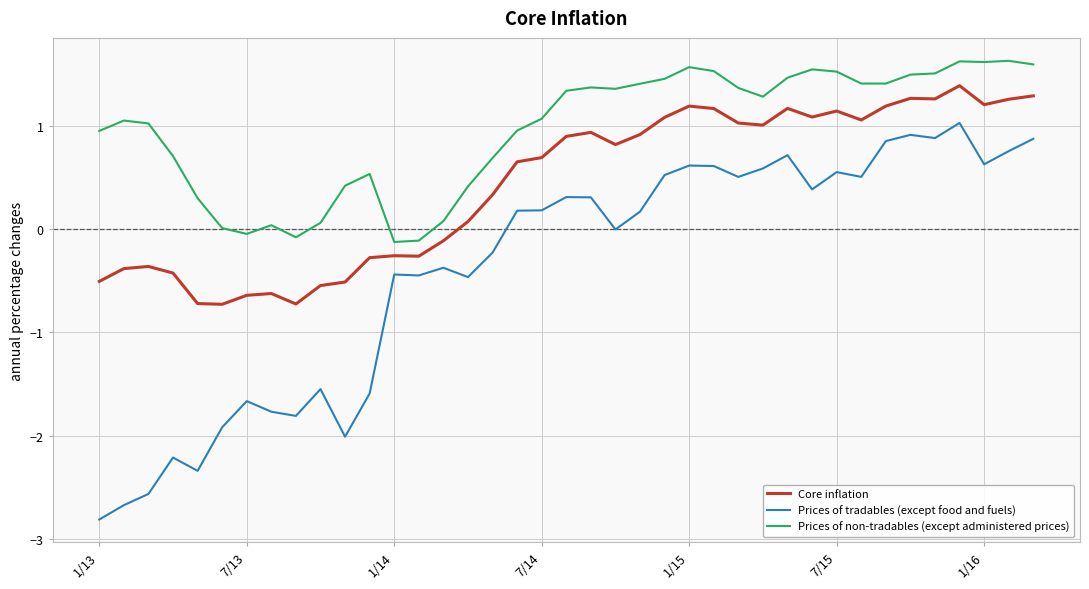

True or false: Prices of tradables (except food and fuels) and Prices of non-tradables (except administered prices) intersect in this chart.

False